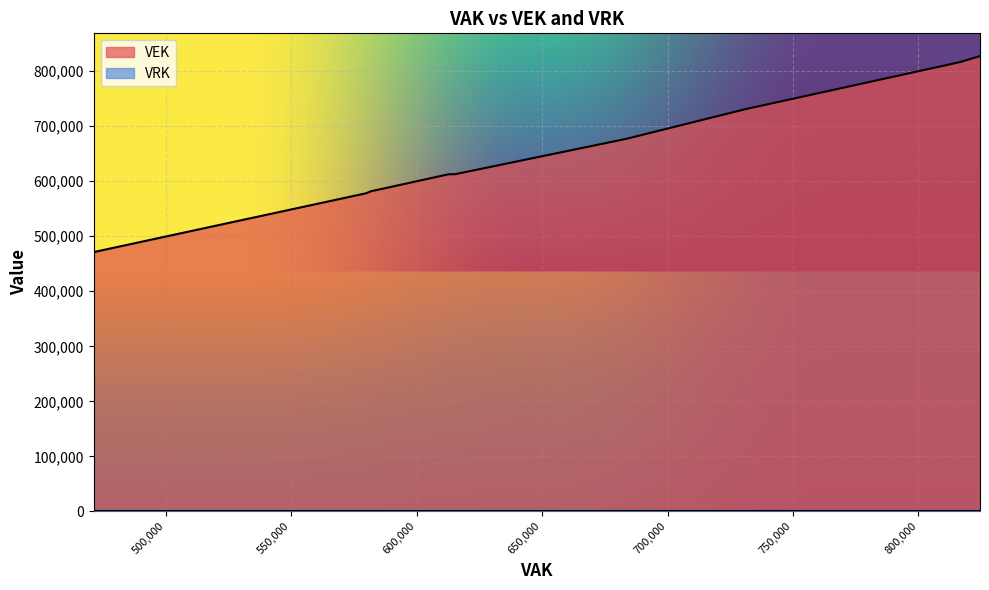

Which series has the largest total across all categories?

VEK